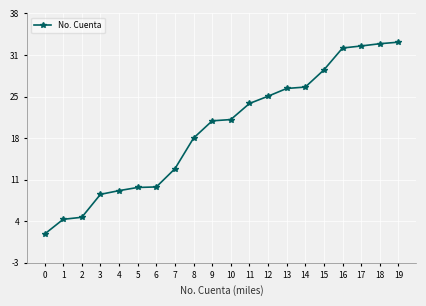

The value at 1 is 5.8. True or false?

False